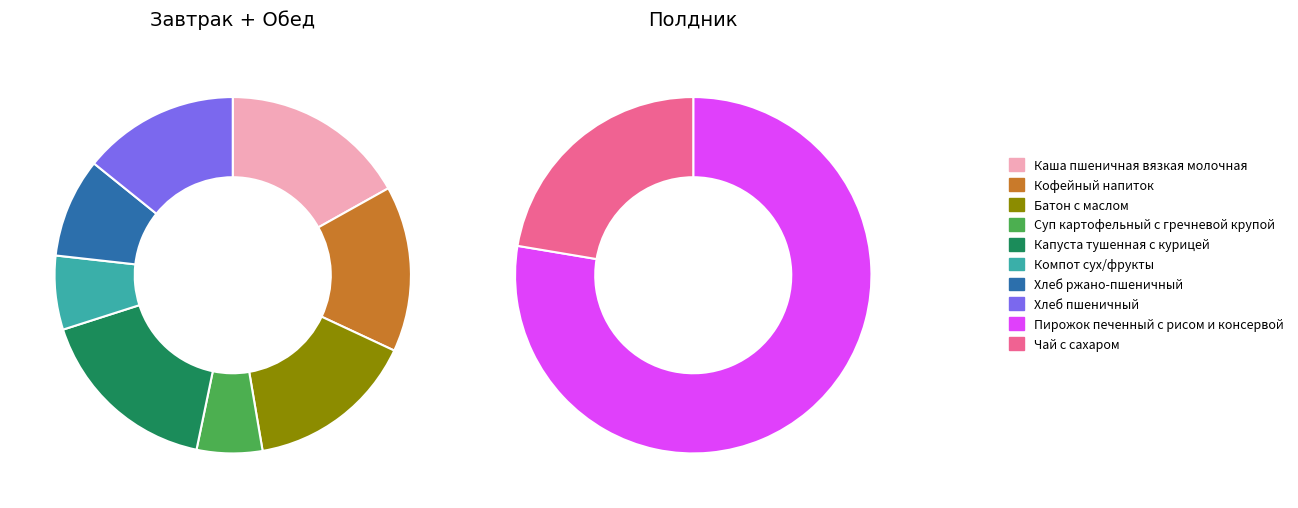

Approximately how many times larger is the value at Компот сух/фрукты compared to Каша пшеничная вязкая молочная?

0.4